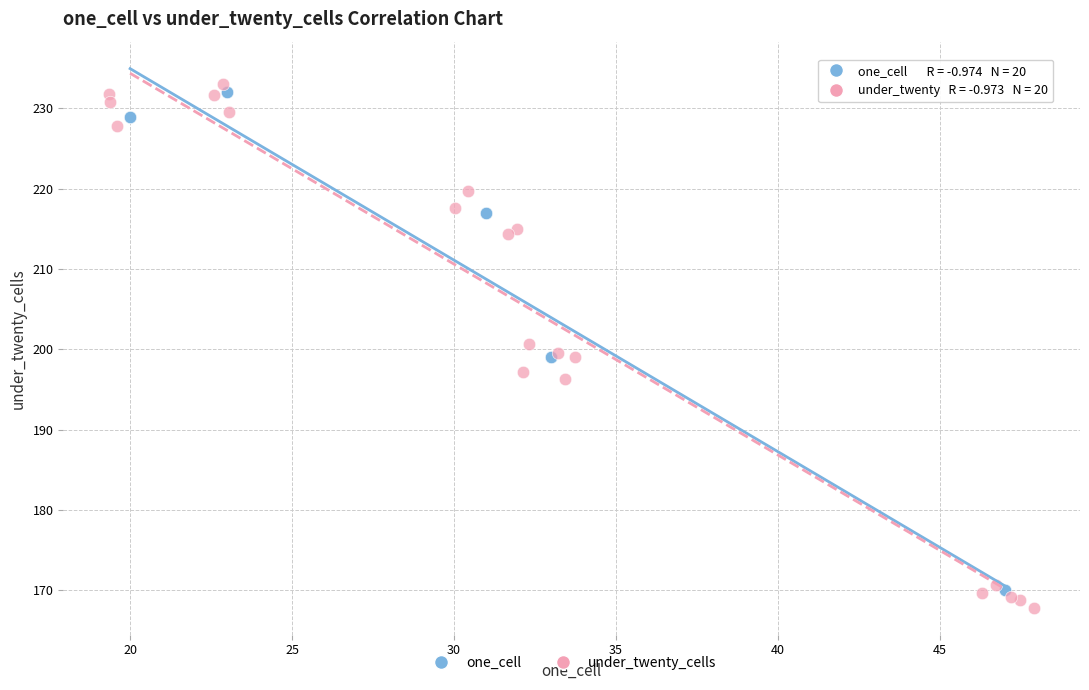

What are all the series names shown in the legend?

one_cell, under_twenty_cells